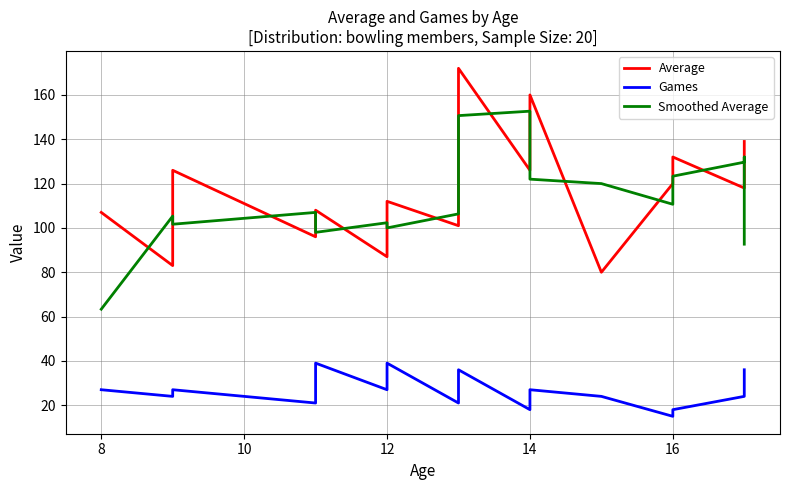

Which series has the largest total across all categories?

Average